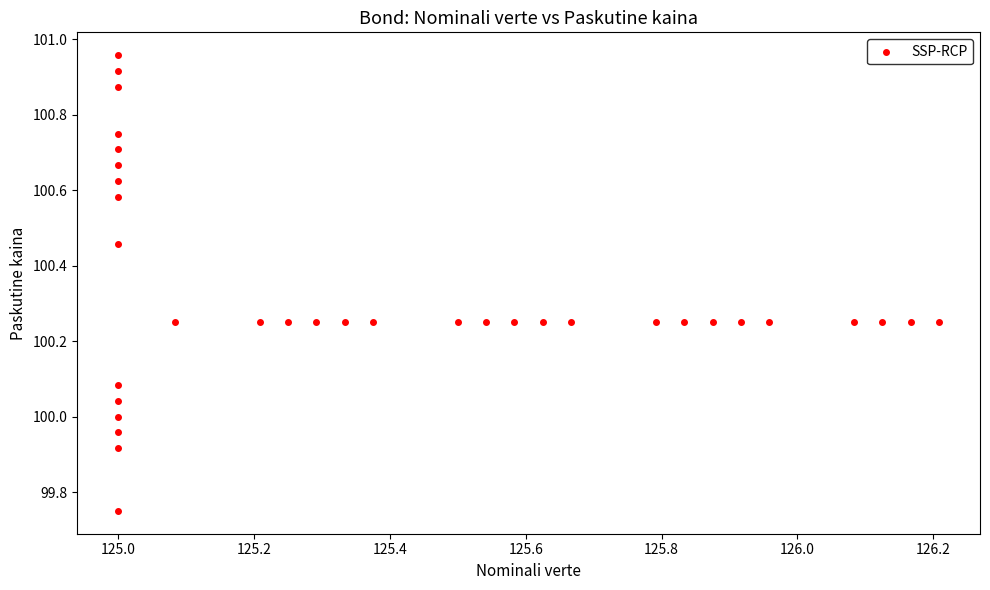

What is the range of X values (max minus min)?

1.2